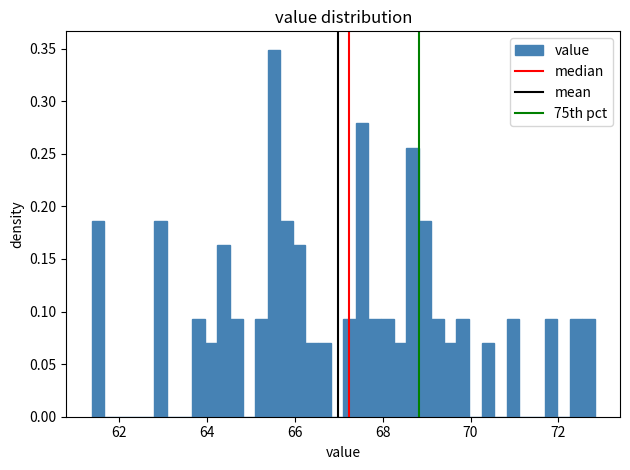

Read against the x-axis, roughly where is the centre of the tallest bar?

65.6